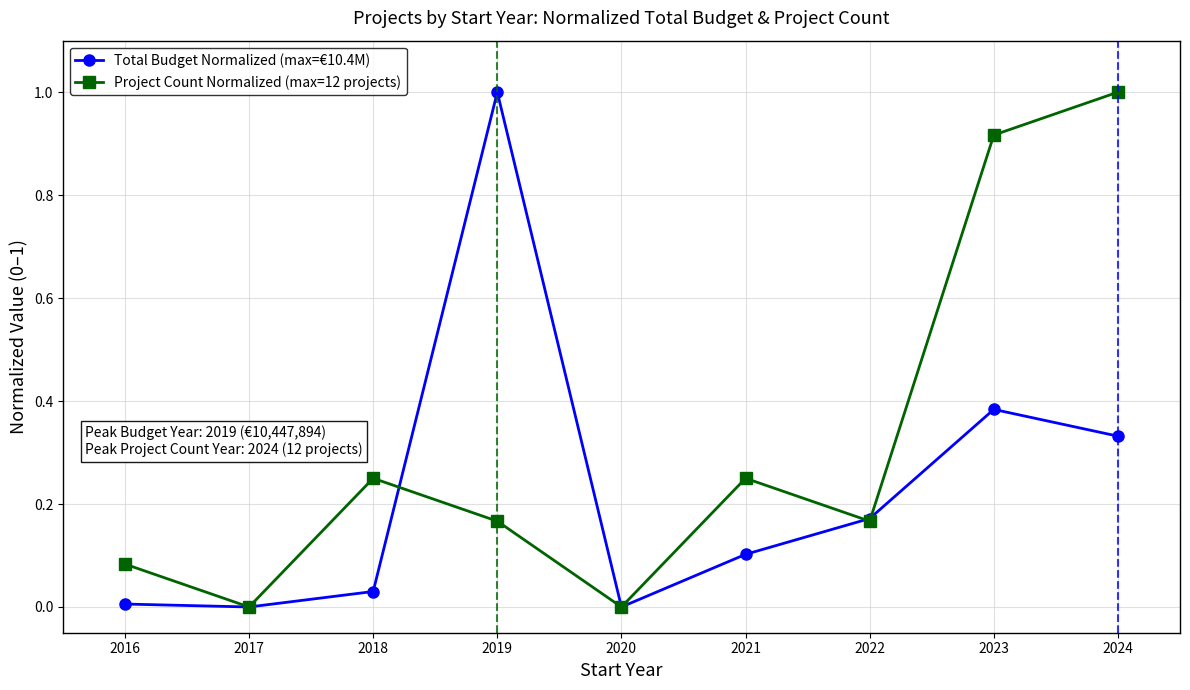

The value of Total Budget Normalized (max=€10.4M) at 2017 is 0.5. True or false?

False